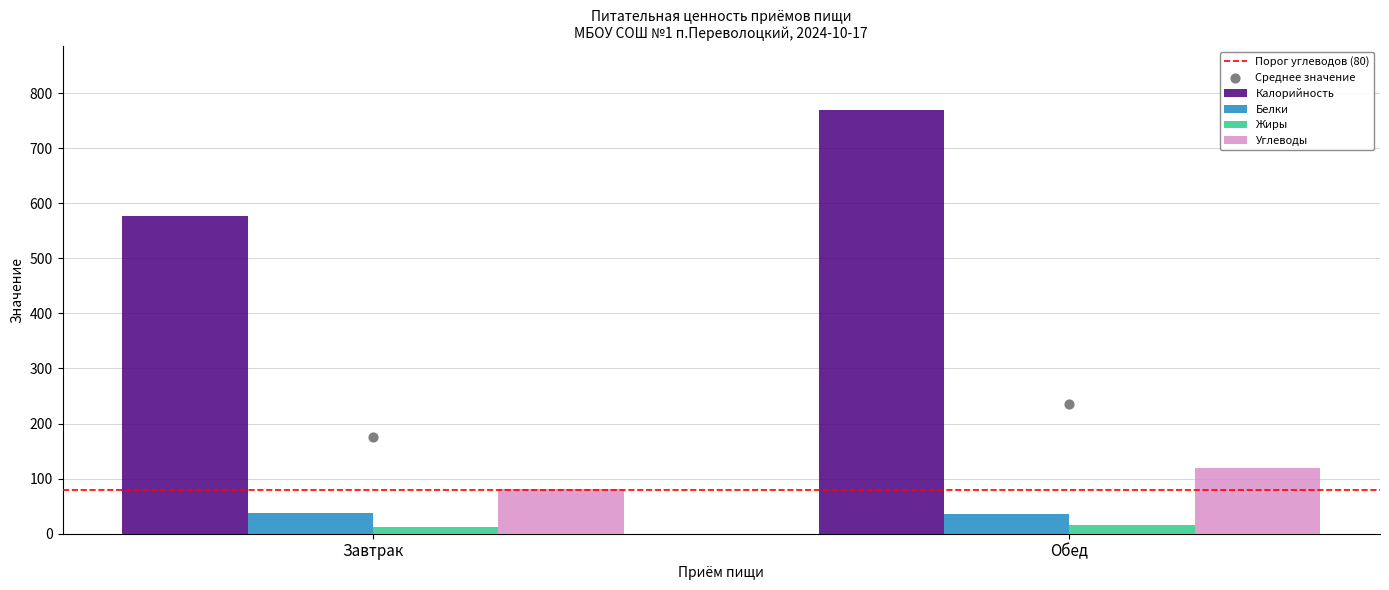

What are all the series names shown in the legend?

Порог углеводов (80), Калорийность, Белки, Жиры, Углеводы, Среднее значение